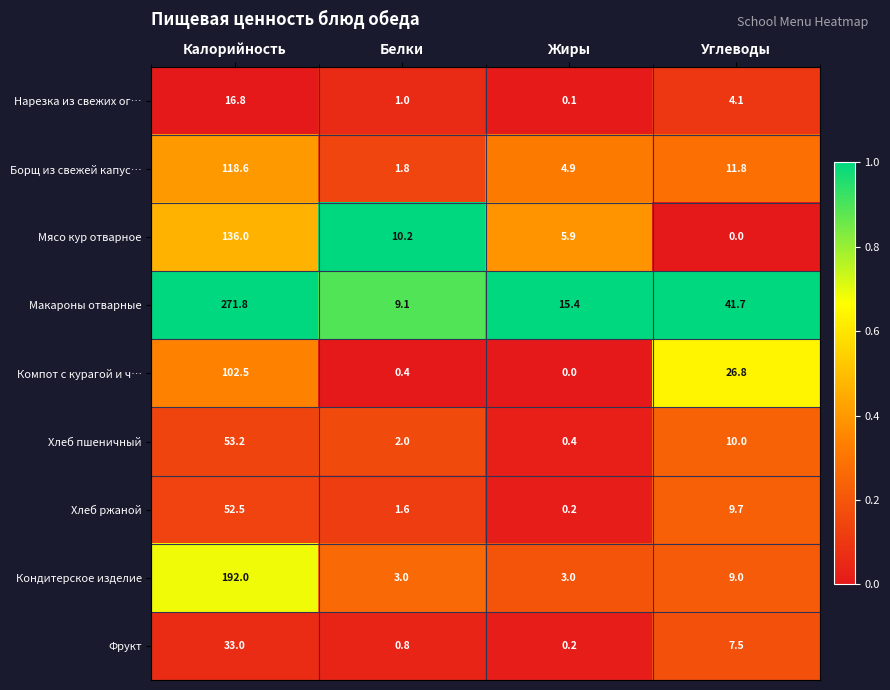

Which series has the largest total across all categories?

Макароны отварные